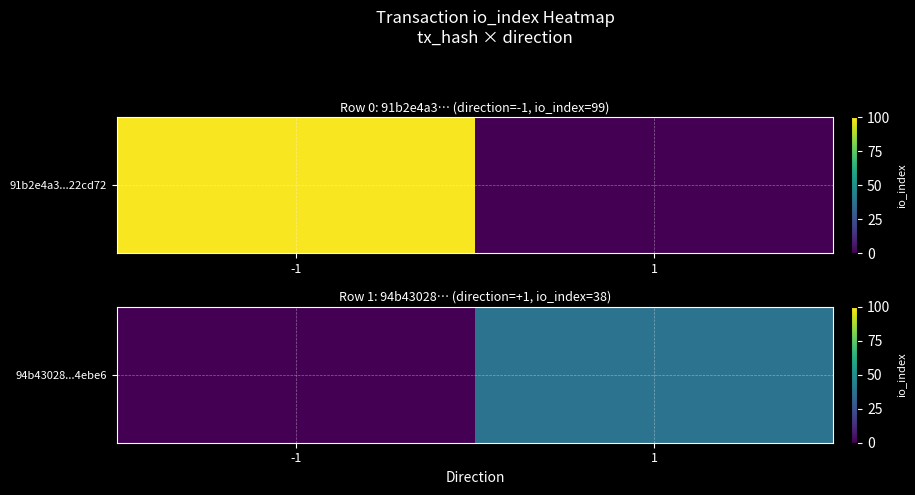

List the labels in order of value, largest first.

1, -1